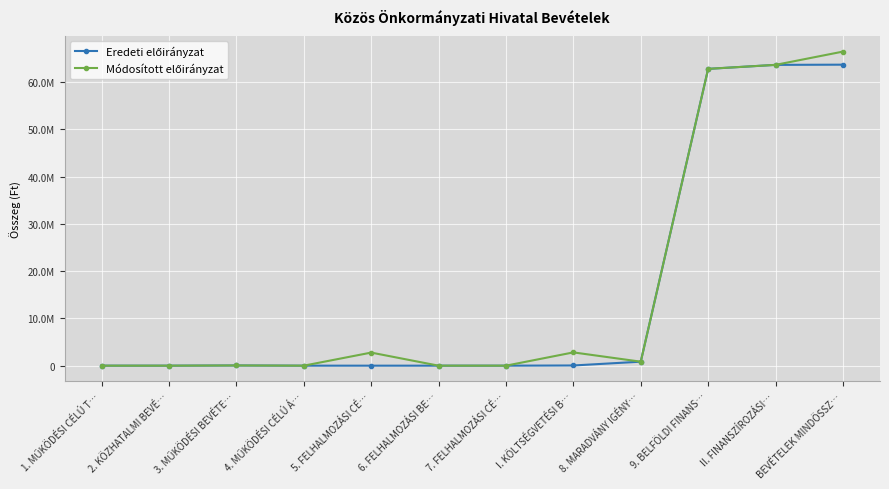

Is this an area chart (filled region under the line)?

No